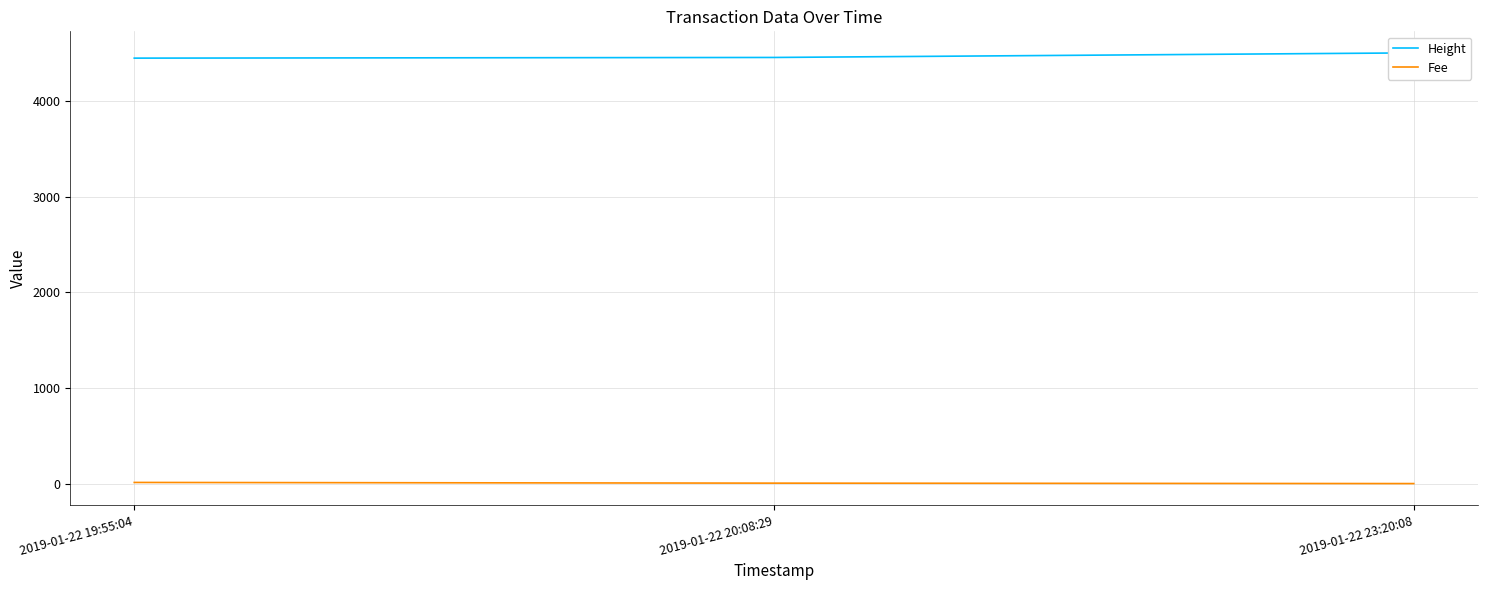

What is the label of the 3rd point from the right?

2019-01-22 19:55:04